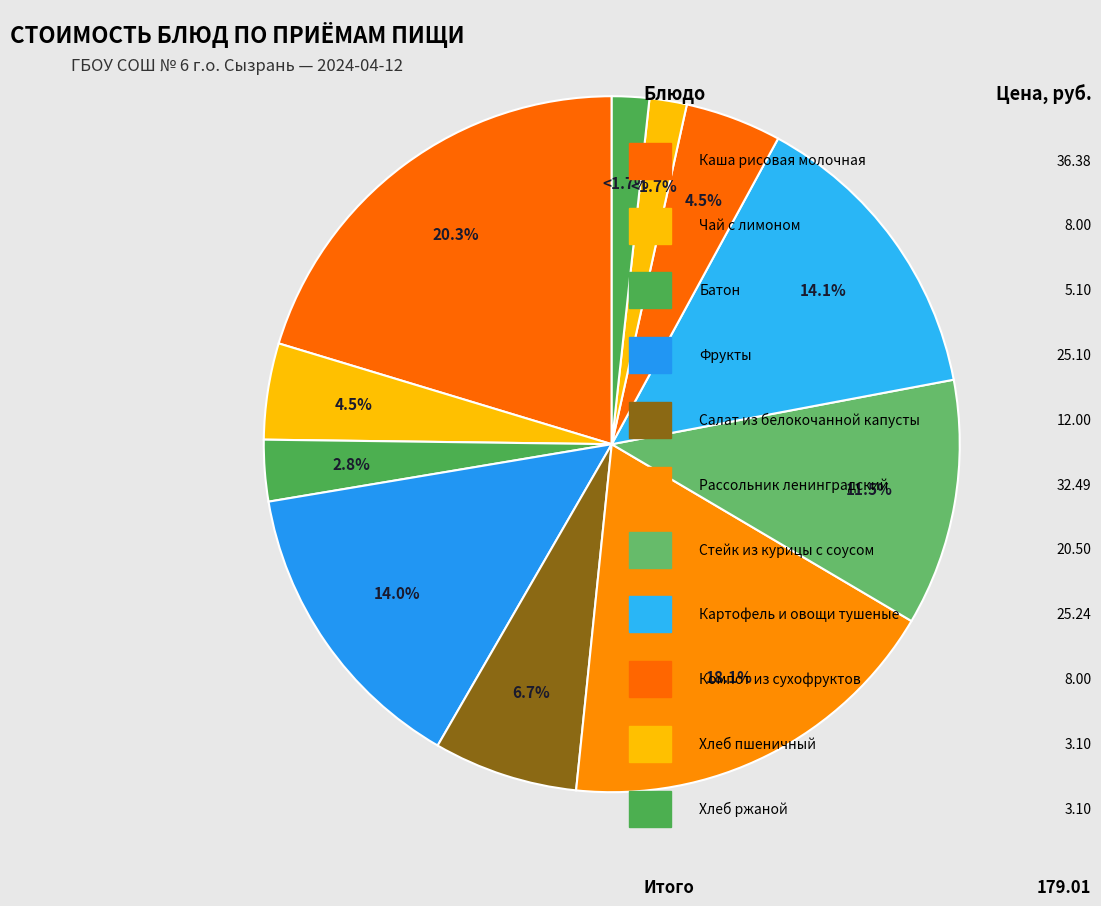

Count the number of slices in the pie.

11